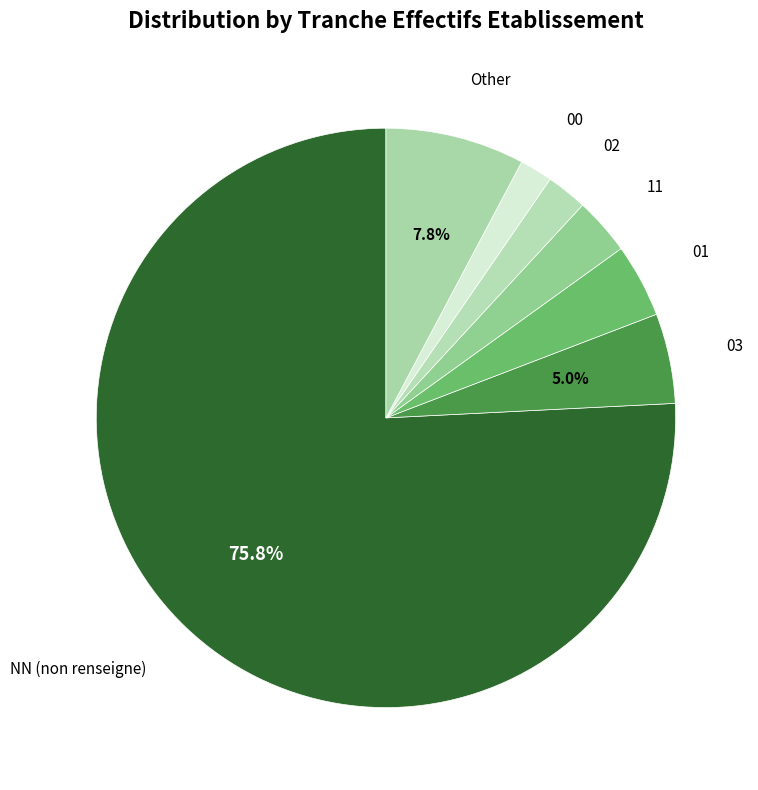

Does any single category account for the majority?

Yes